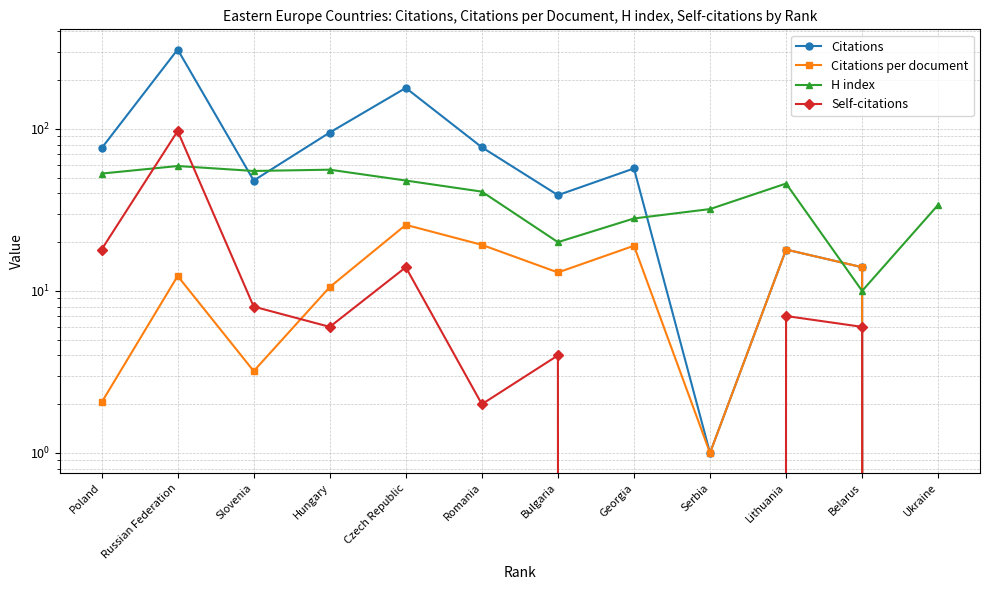

What is the value of the H index point at the 11th from the left?

10.0